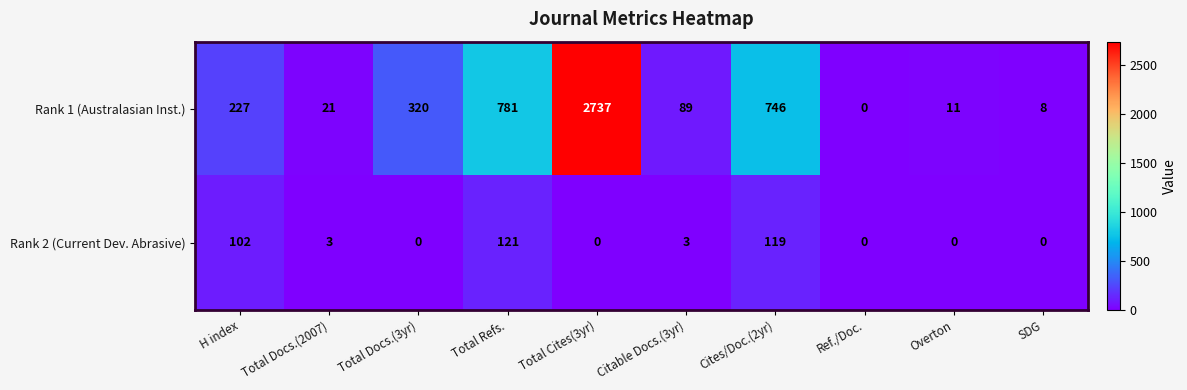

Is the value of Rank 2 (Current Dev. Abrasive) at Total Cites(3yr) greater than the value of Rank 1 (Australasian Inst.) at Total Cites(3yr)?

No